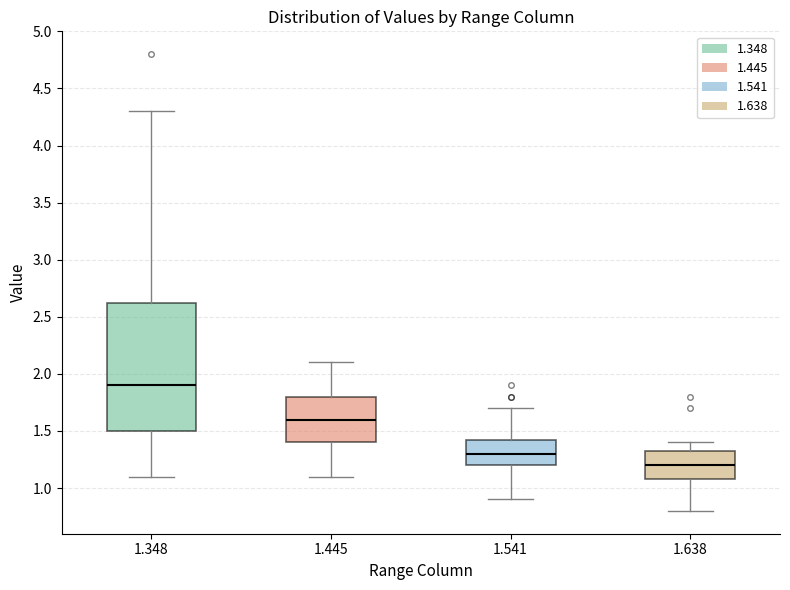

Which box has the lowest median line?

1.638